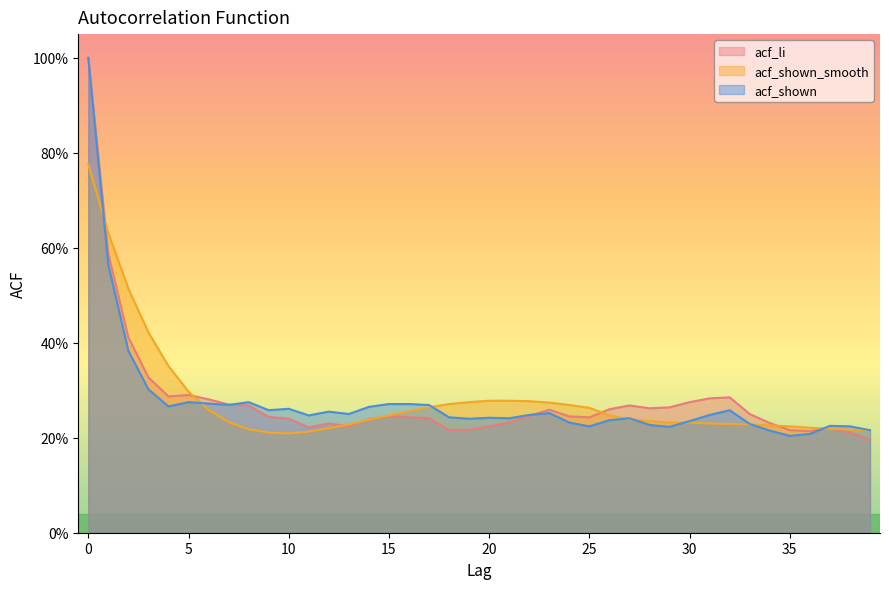

The value of acf_shown_smooth at 21 is 0.1. True or false?

False